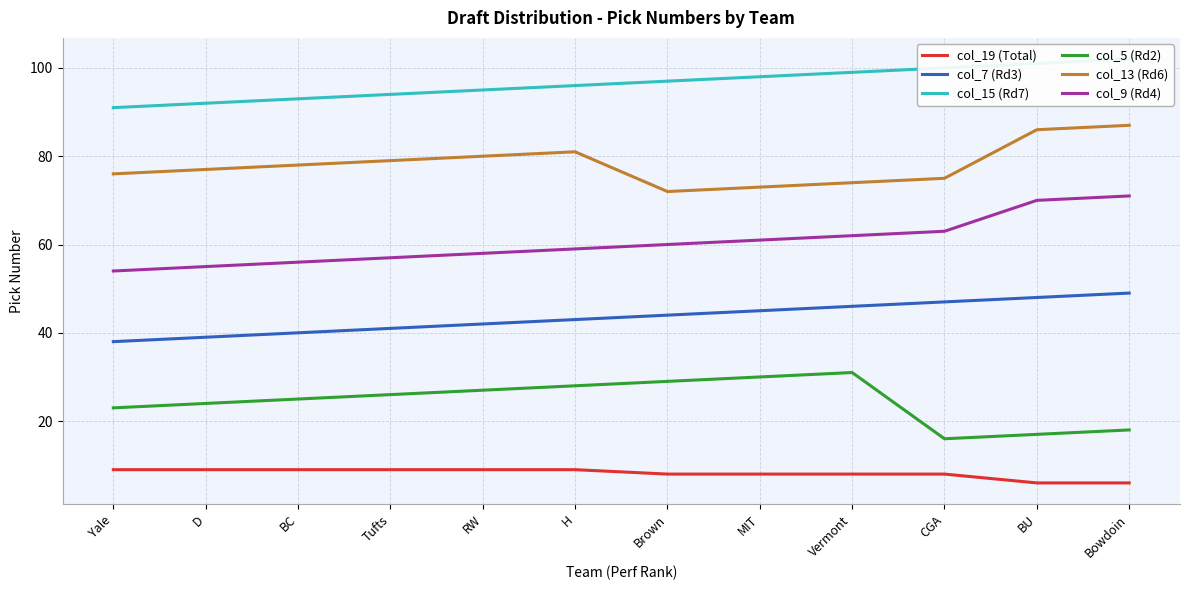

How many lines are shown in the chart?

6